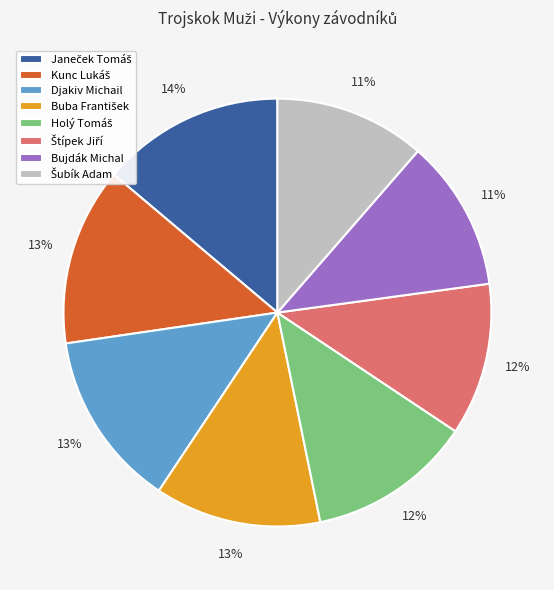

To the nearest percent, what percentage of the pie is Bujdák Michal?

11%